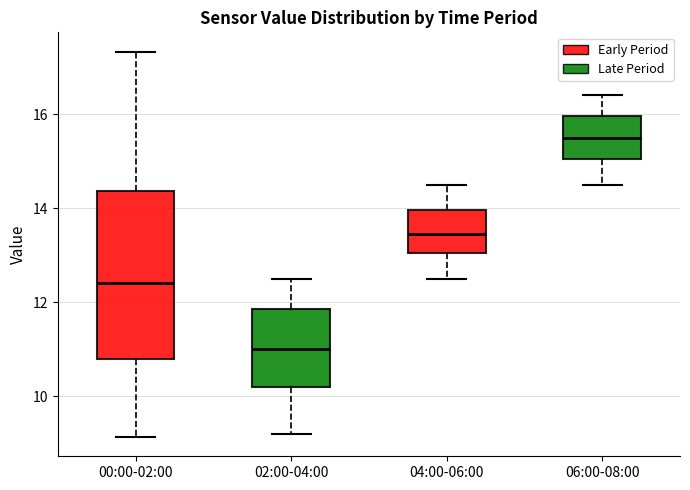

Which box has the highest median line?

06:00-08:00